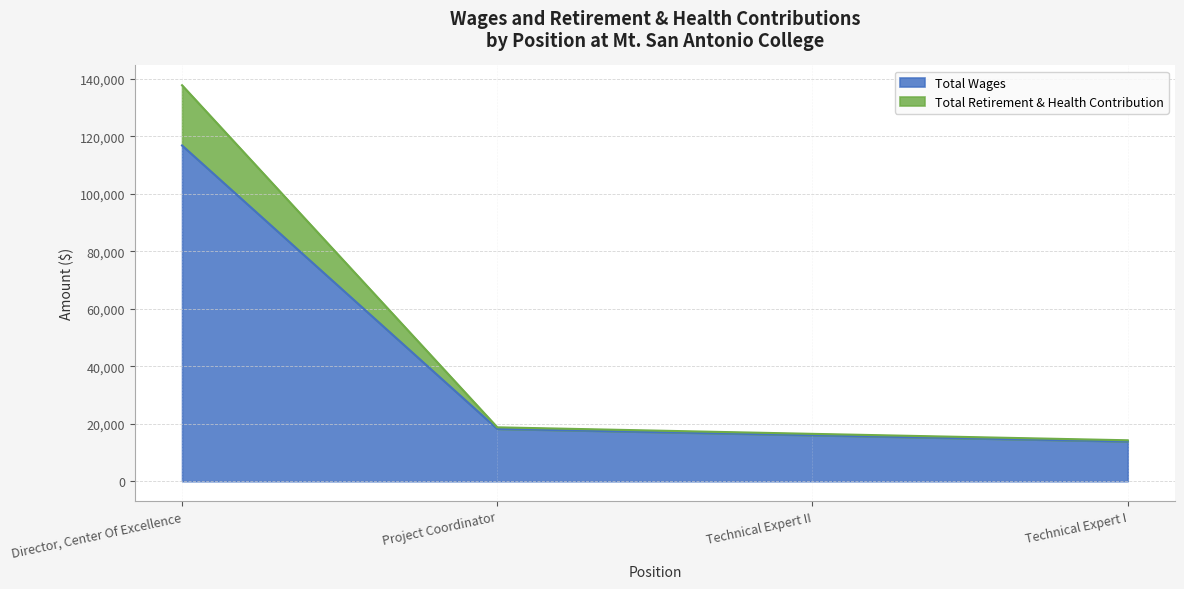

True or false: Total Wages has a value of 18206 at Project Coordinator.

True